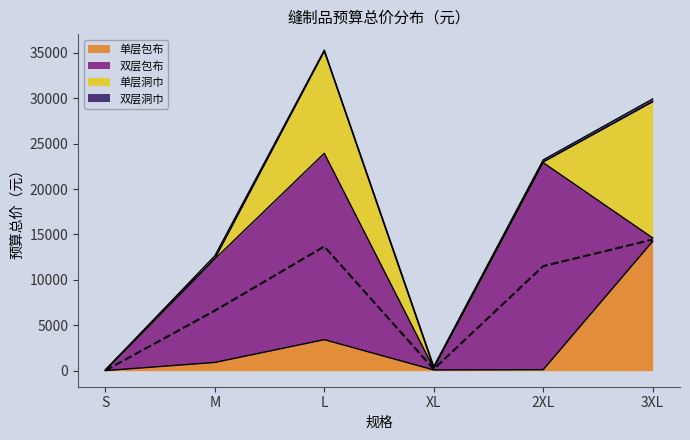

Between S and XL, which is larger?

XL